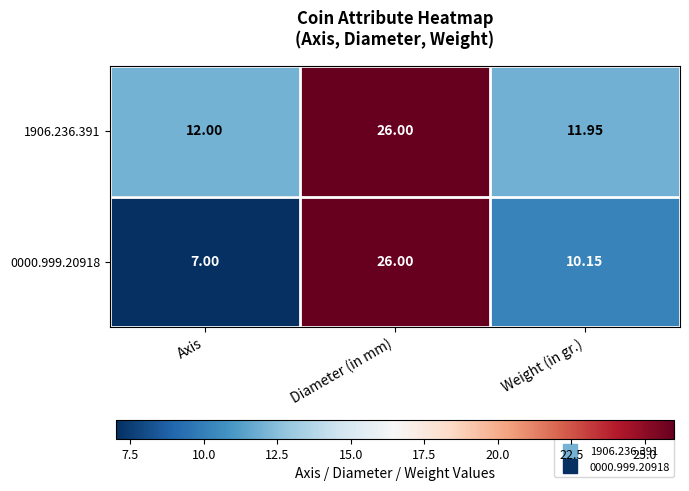

Rank the categories by 1906.236.391 value from highest to lowest.

Diameter (in mm), Axis, Weight (in gr.)